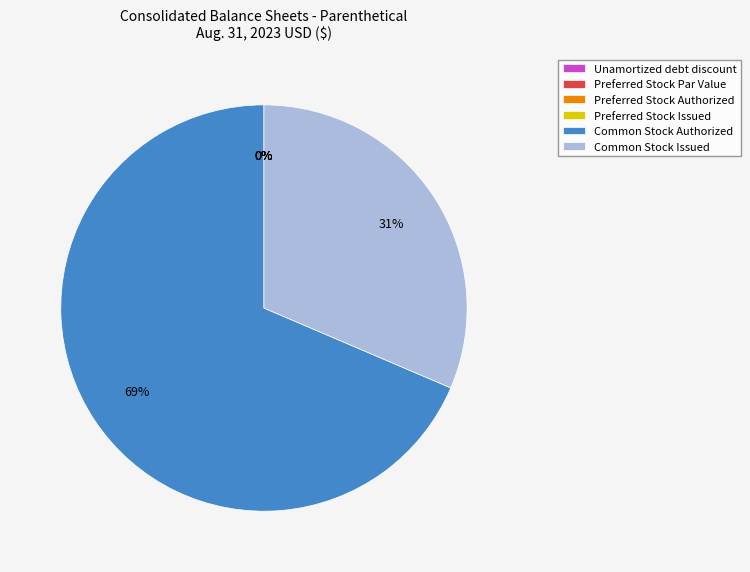

Count the number of slices in the pie.

6